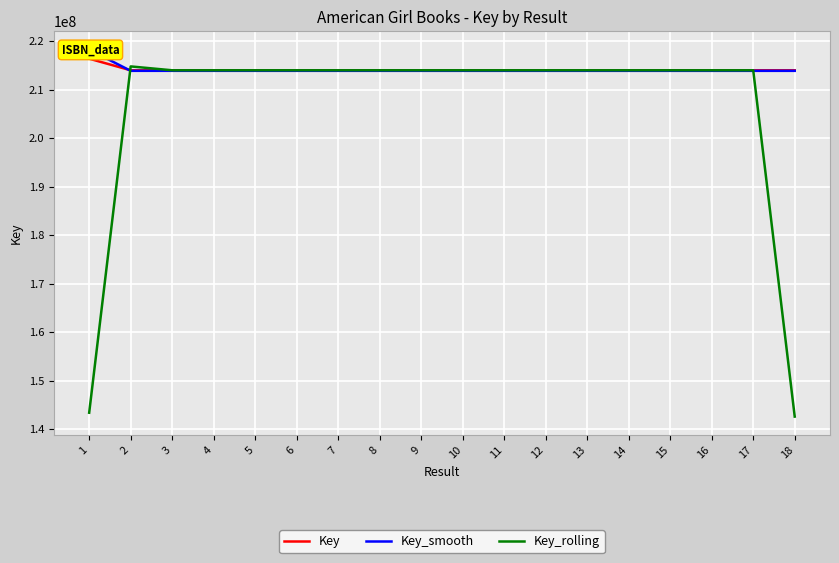

What is the difference between the maximum and second lowest values in the Key_smooth series?

4366695.9